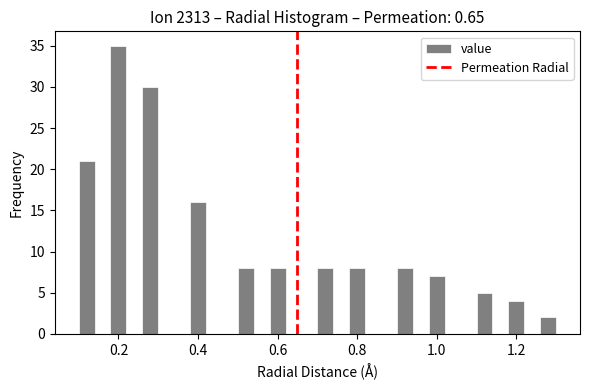

Around what value on the x-axis is the tallest bar? Give the approximate position of its centre, as read against the axis.

0.20